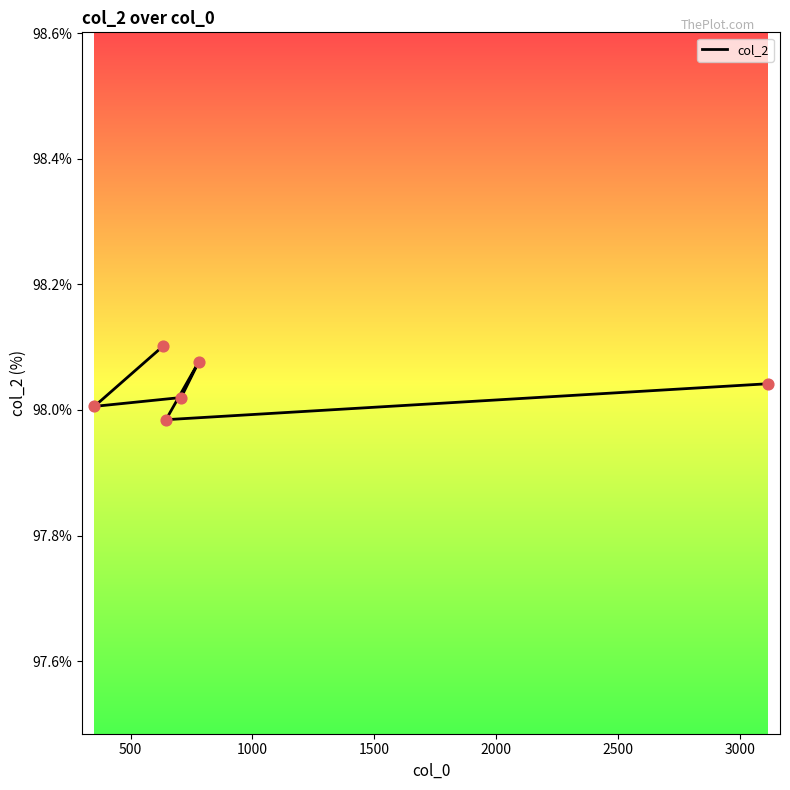

Between 1000 and 2500, which is larger?

2500